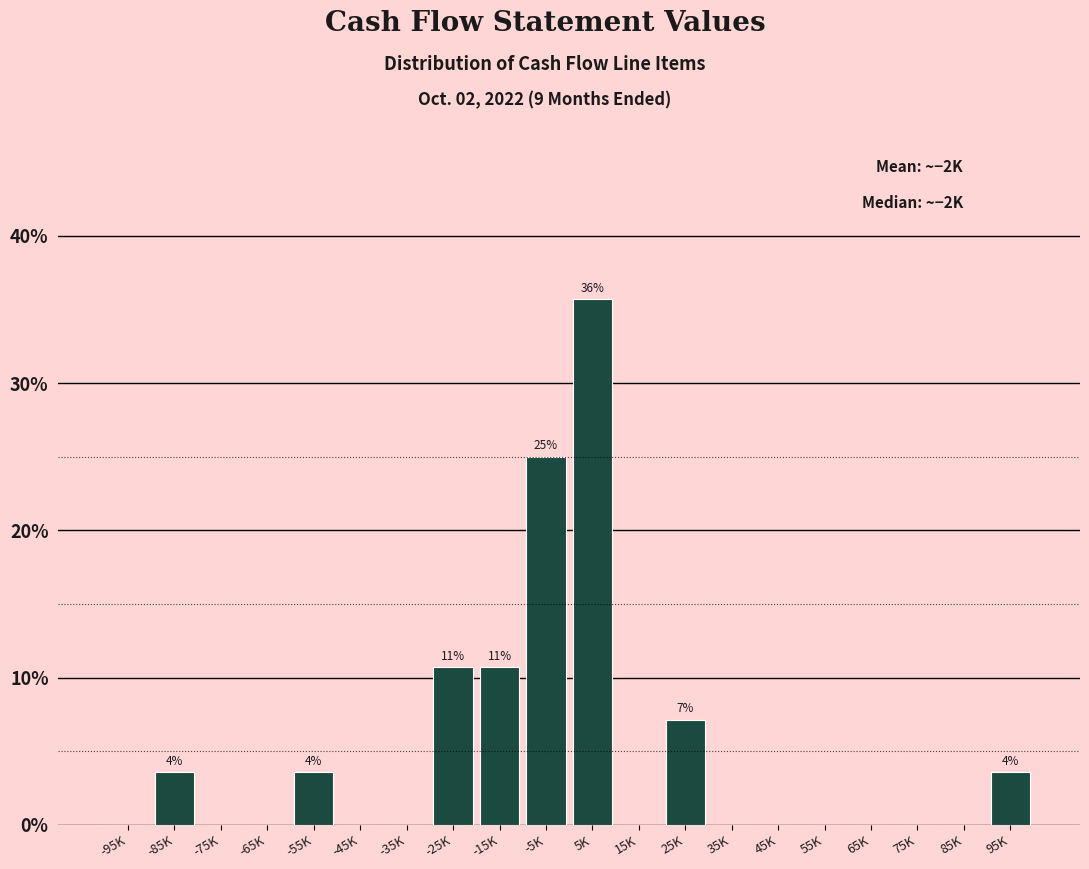

Reading right to left, list all the values displayed in this chart.

95K=3.6	85K=0.0	75K=0.0	65K=0.0	55K=0.0	45K=0.0	35K=0.0	25K=7.1	15K=0.0	5K=35.7	-5K=25.0	-15K=10.7	-25K=10.7	-35K=0.0	-45K=0.0	-55K=3.6	-65K=0.0	-75K=0.0	-85K=3.6	-95K=0.0